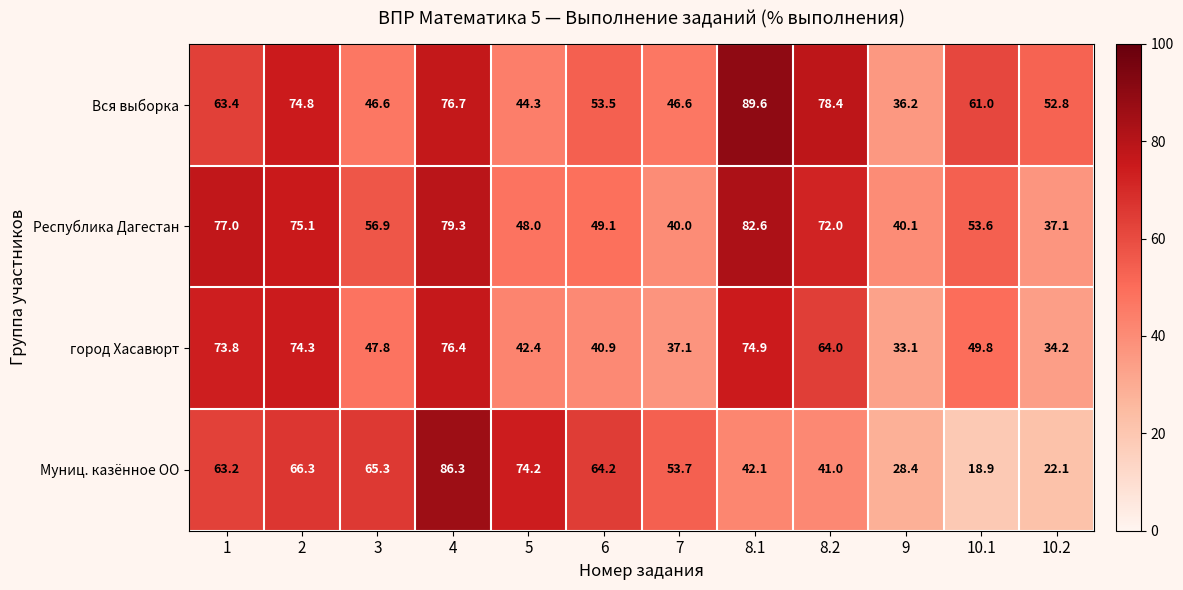

Between 8.2 and 10.1, which series saw the biggest shift?

Муниц. казённое ОО